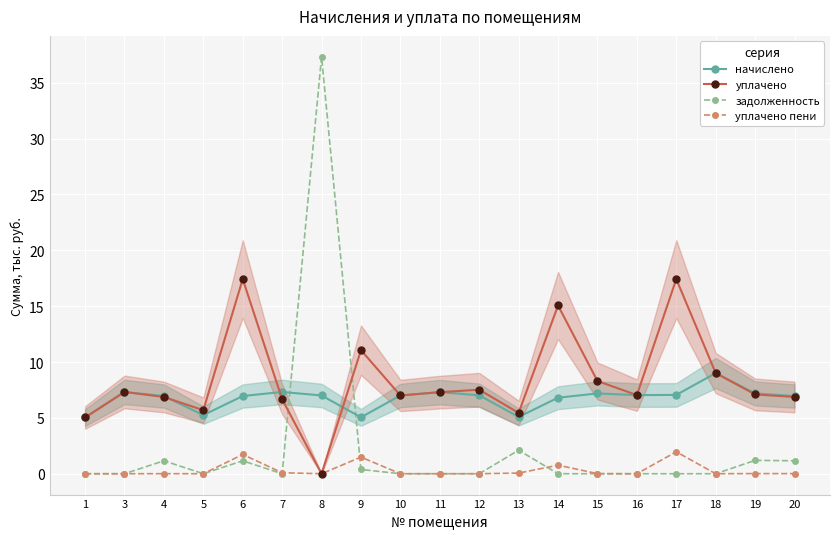

Between which two adjacent categories do начислено and задолженность first intersect?

7 and 8